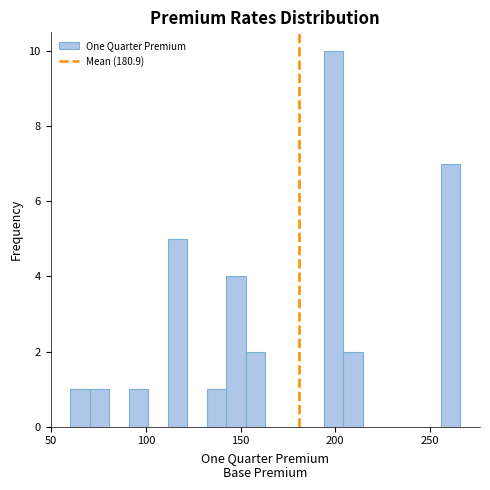

Read against the x-axis, roughly where is the centre of the tallest bar?

200